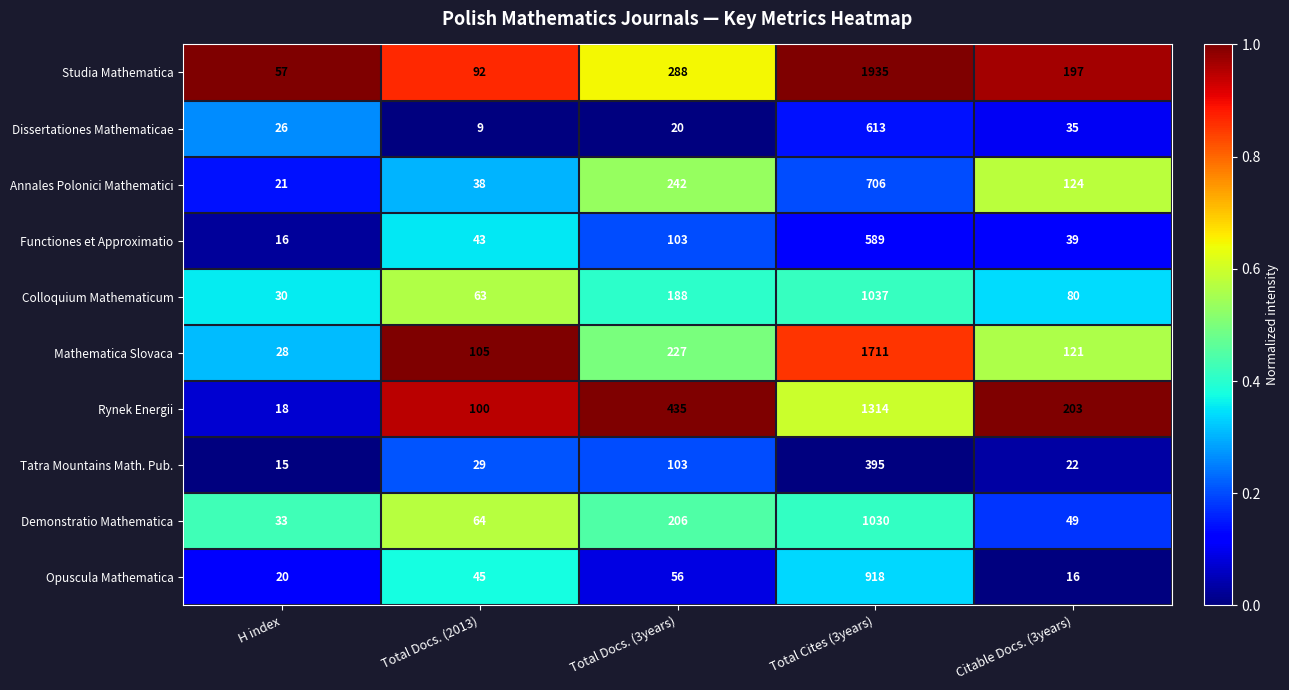

Which category has the highest value in the Colloquium Mathematicum series?

Total Cites (3years)